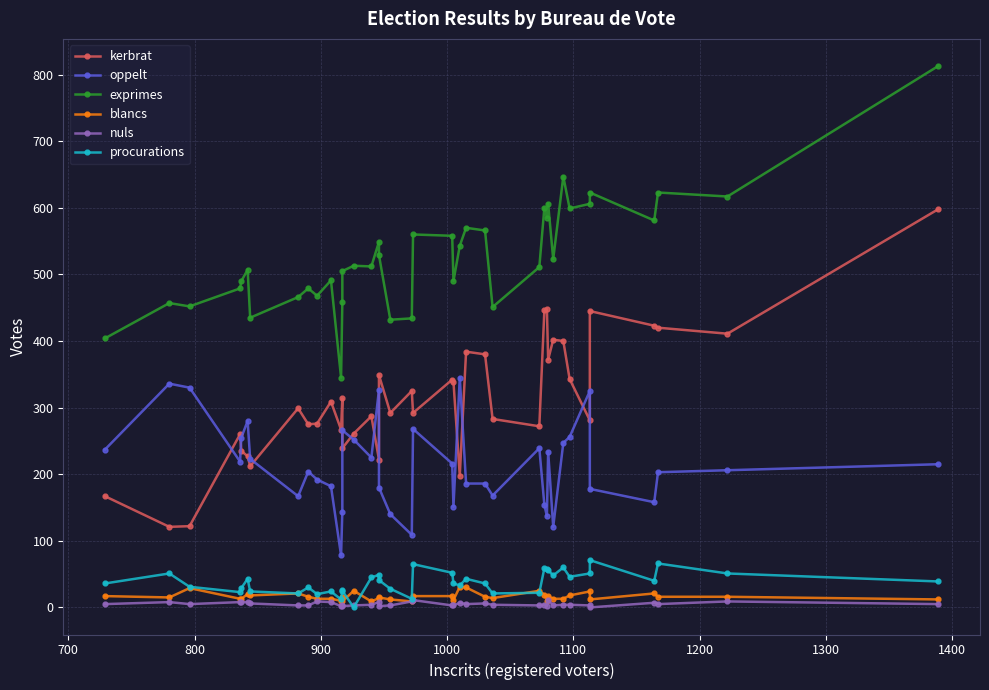

What is the difference between the maximum and minimum values in the nuls series?

11